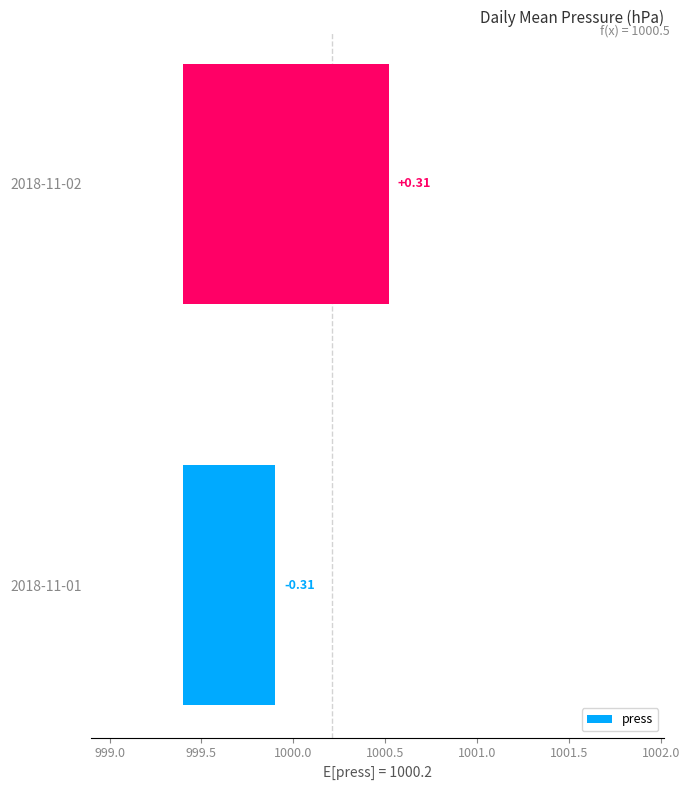

How many bars are there in total?

2